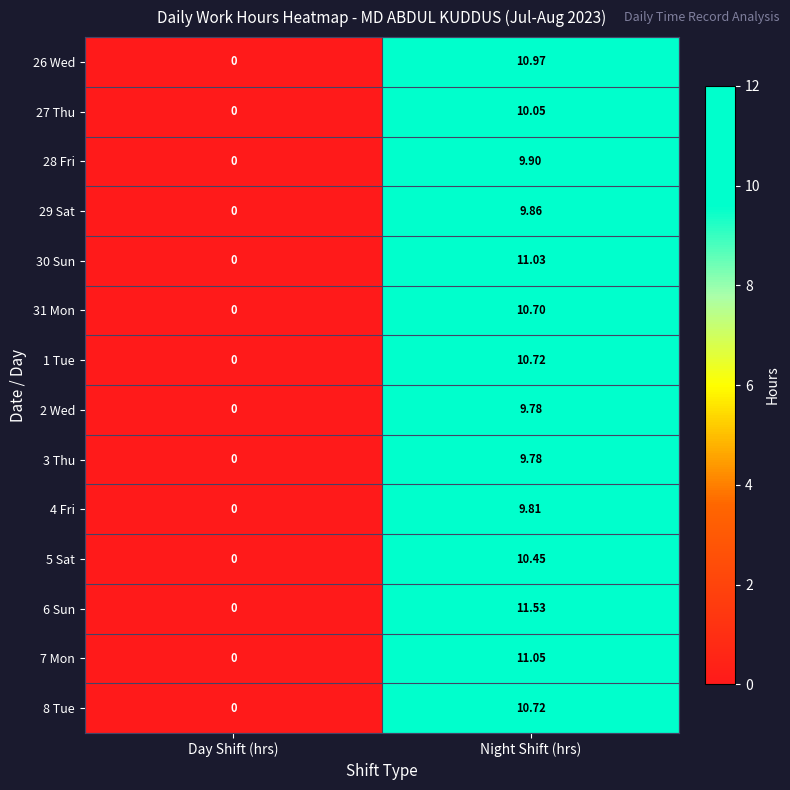

Which label corresponds to the smallest value in the chart?

Day Shift (hrs)